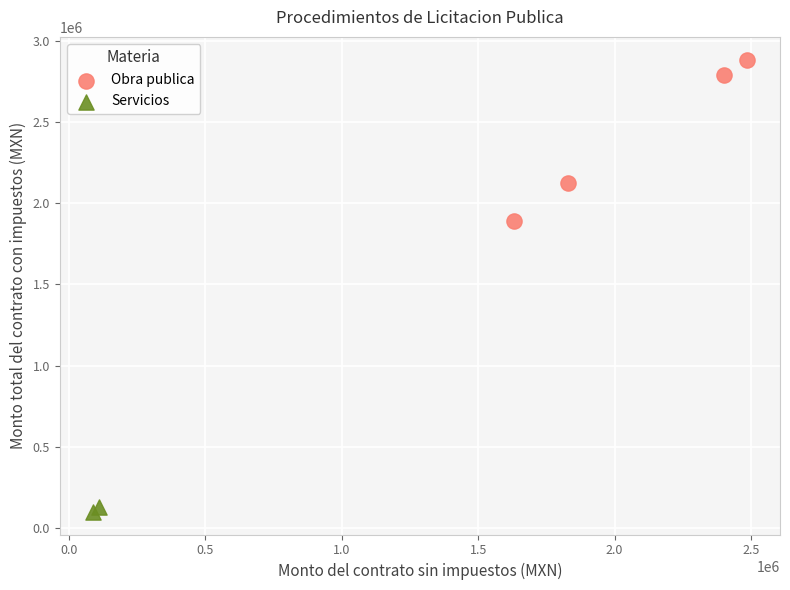

What are all the series names shown in the legend?

Obra publica, Servicios